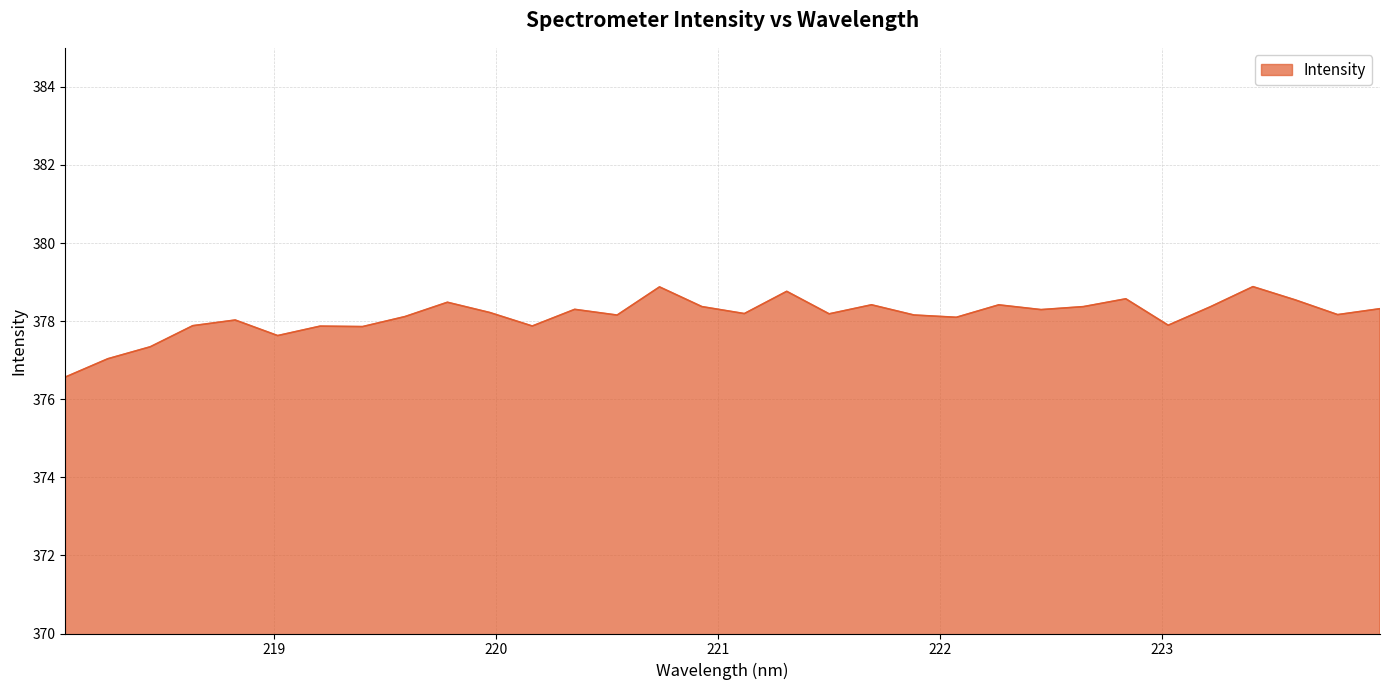

What is the smallest value displayed?

376.6